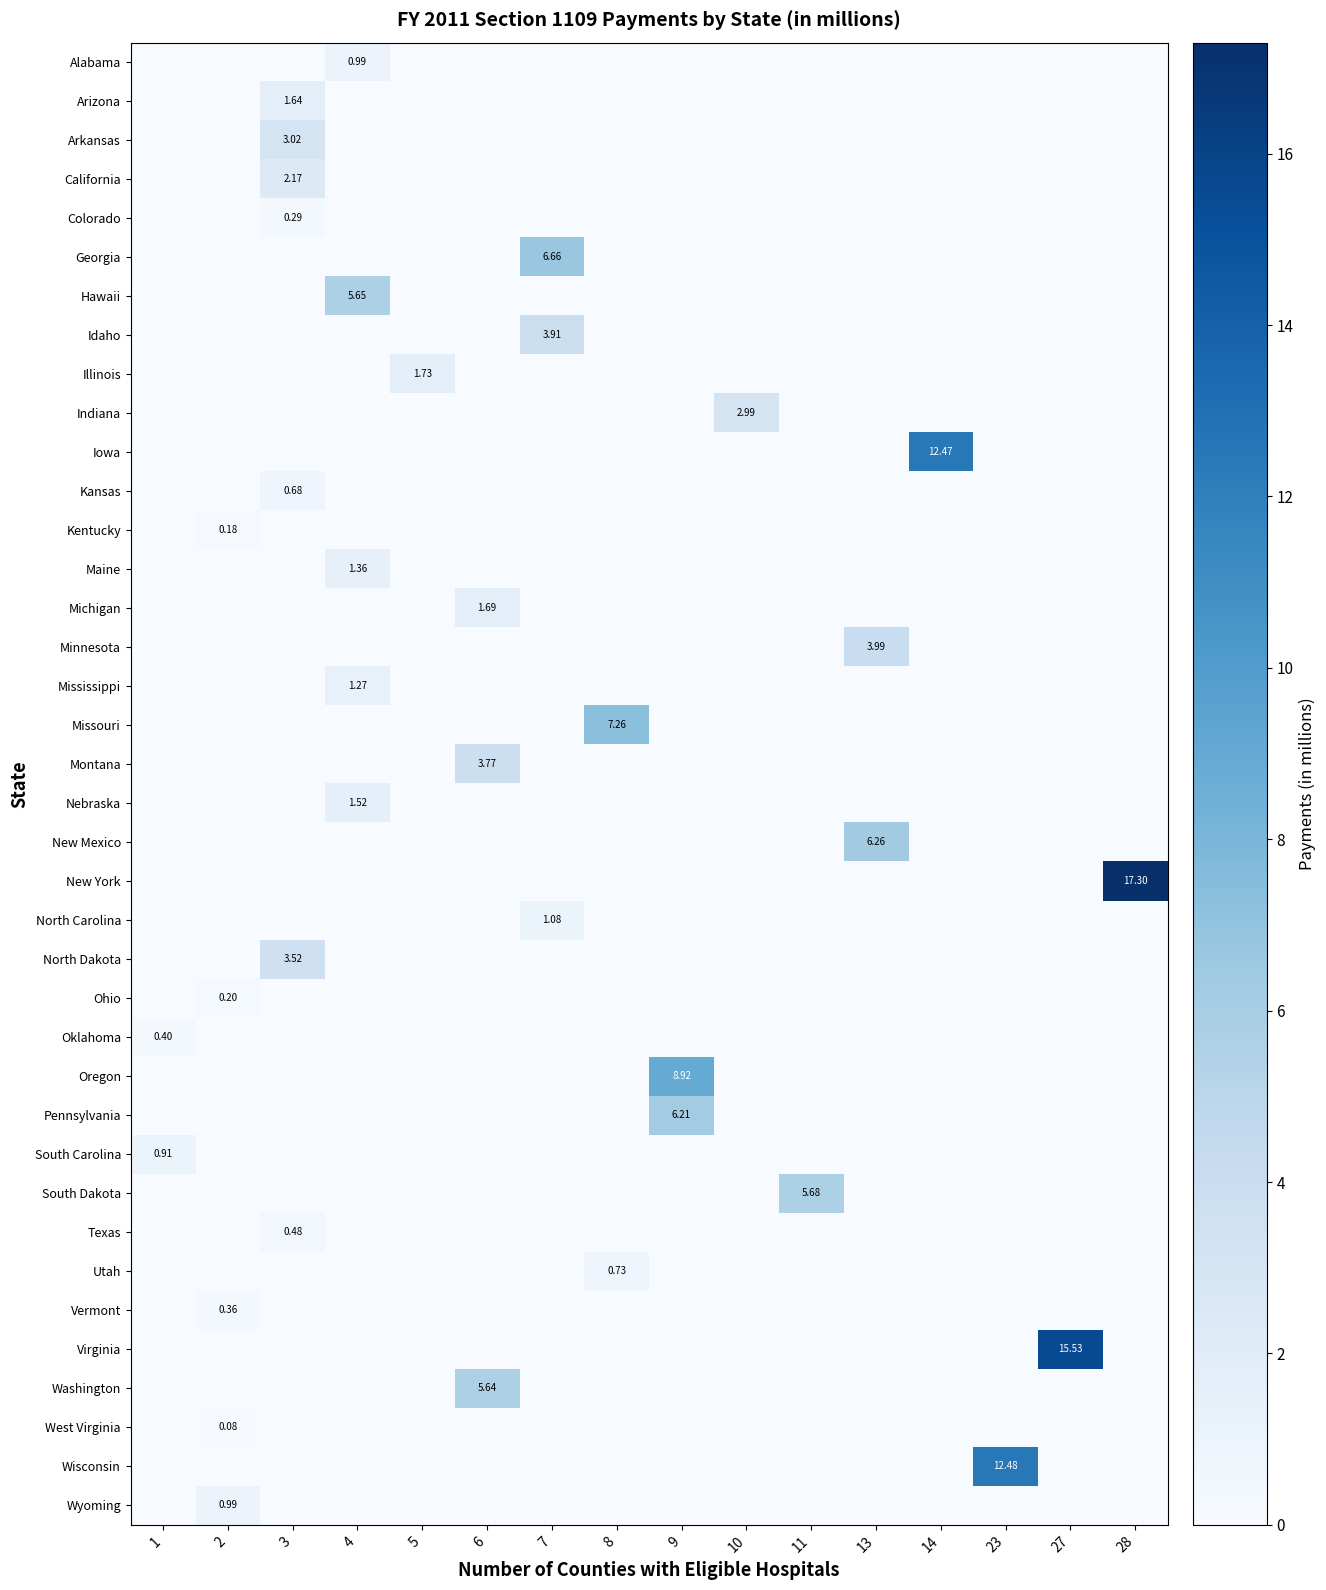

Is the value of Mississippi at 1 greater than the value of Alabama at 6?

No